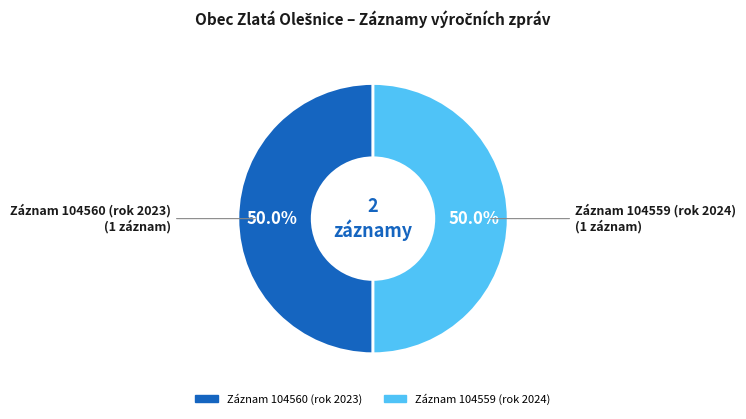

Is it true that Rok 2024 (ID 104559) is 61% of the pie?

False